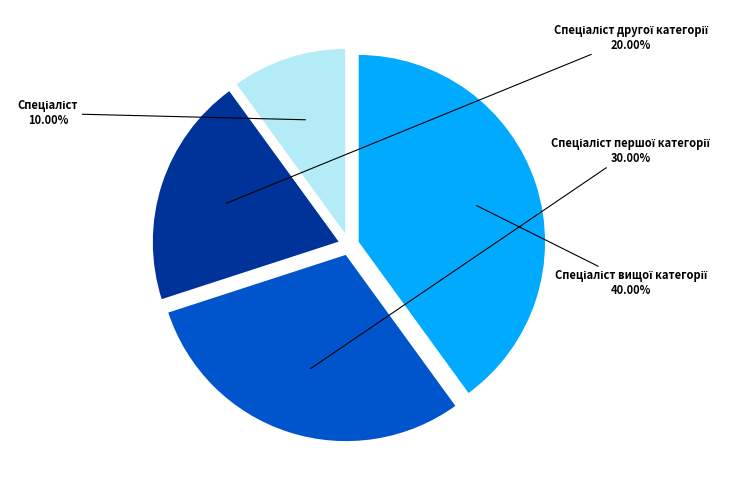

Does any single category account for the majority?

No